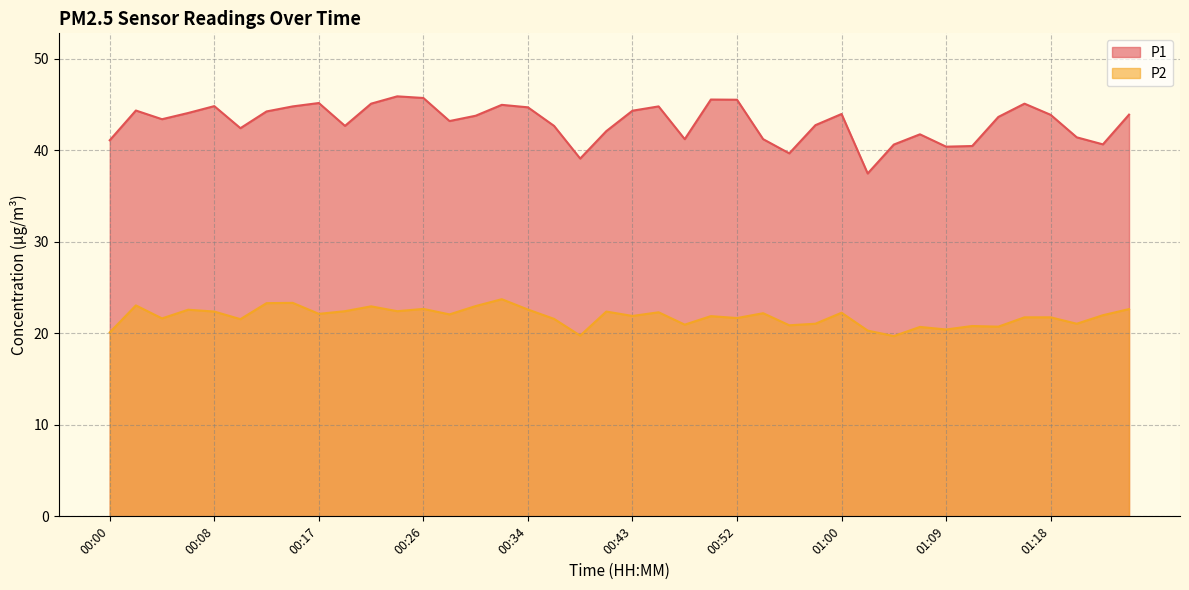

What is the minimum value shown in the chart?

19.7